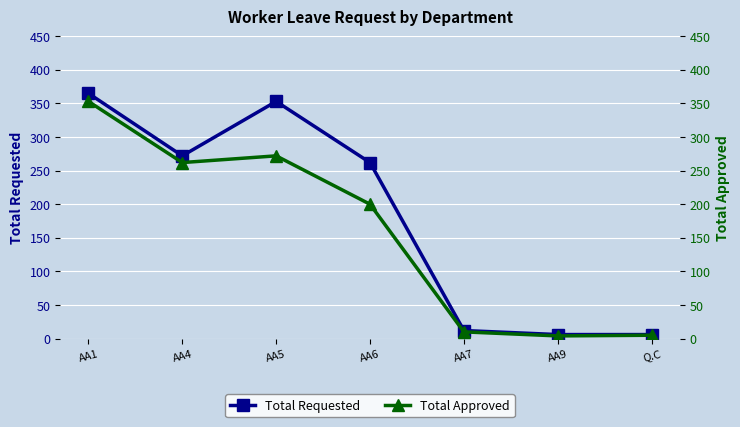

Reading left to right, what are all the values shown in this chart?

Total Requested: AA1=365	AA4=272	AA5=353	AA6=262	AA7=12	AA9=6	Q.C=6
Total Approved: AA1=353	AA4=262	AA5=272	AA6=200	AA7=10	AA9=4	Q.C=5